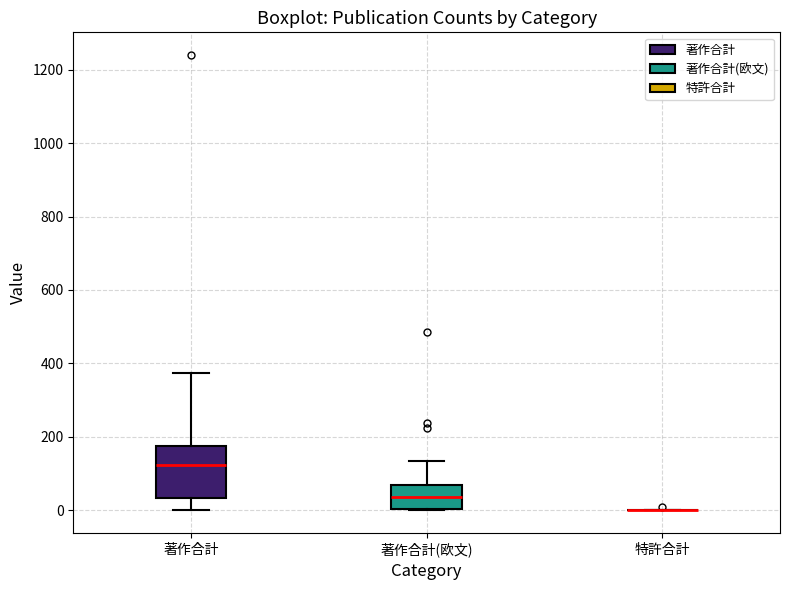

Where does the lower whisker of the box for 著作合計 end on the y-axis? The values are not printed on the chart, so give them approximately, as read against the axis.

0